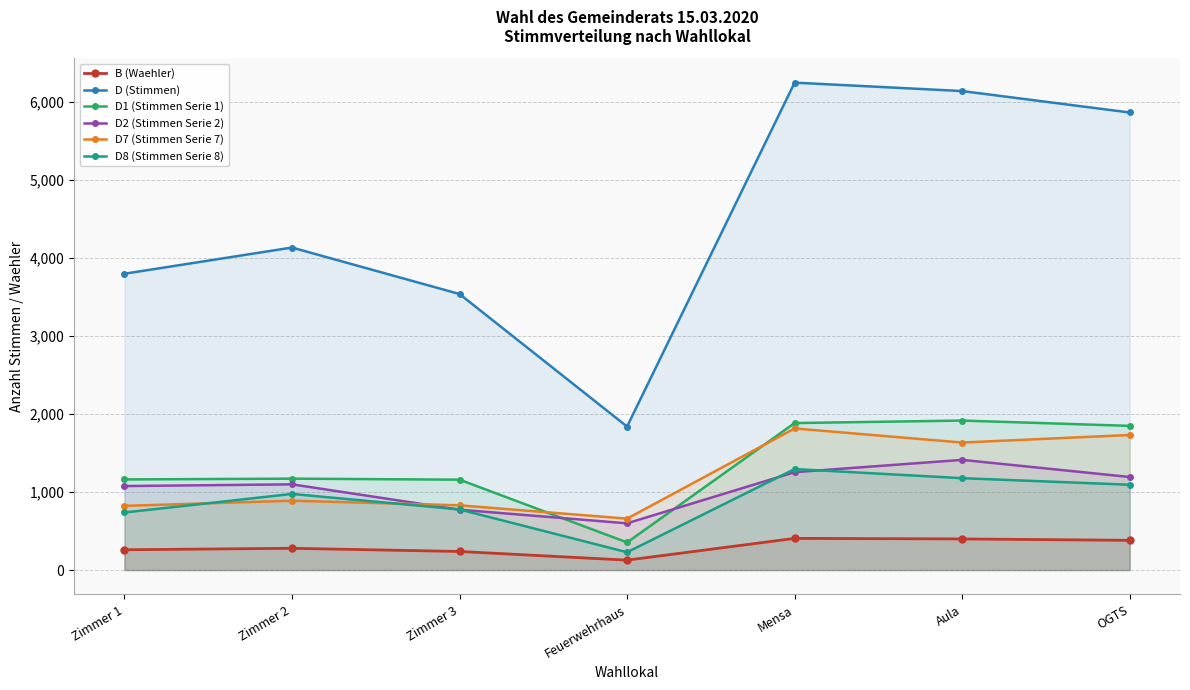

Is it true that D2 (Stimmen Serie 2) equals 599 at Feuerwehrhaus?

True